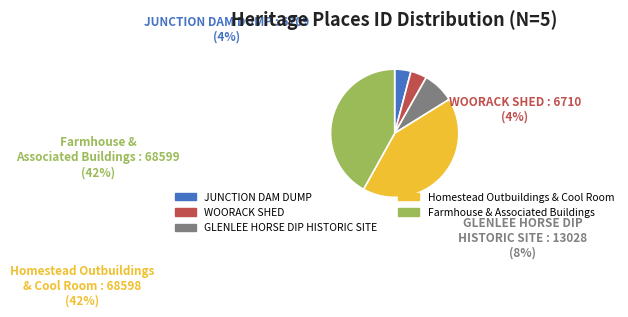

What is the ratio of the value at Homestead Outbuildings & Cool Room to the value at WOORACK SHED?

10.2